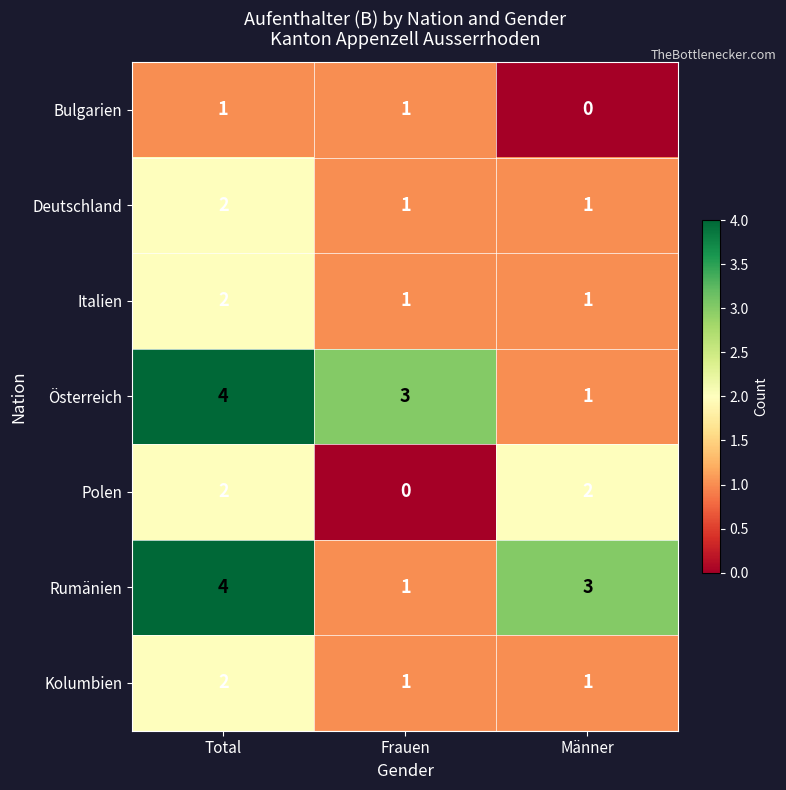

Is it true that Rumänien equals 3 at Männer?

True